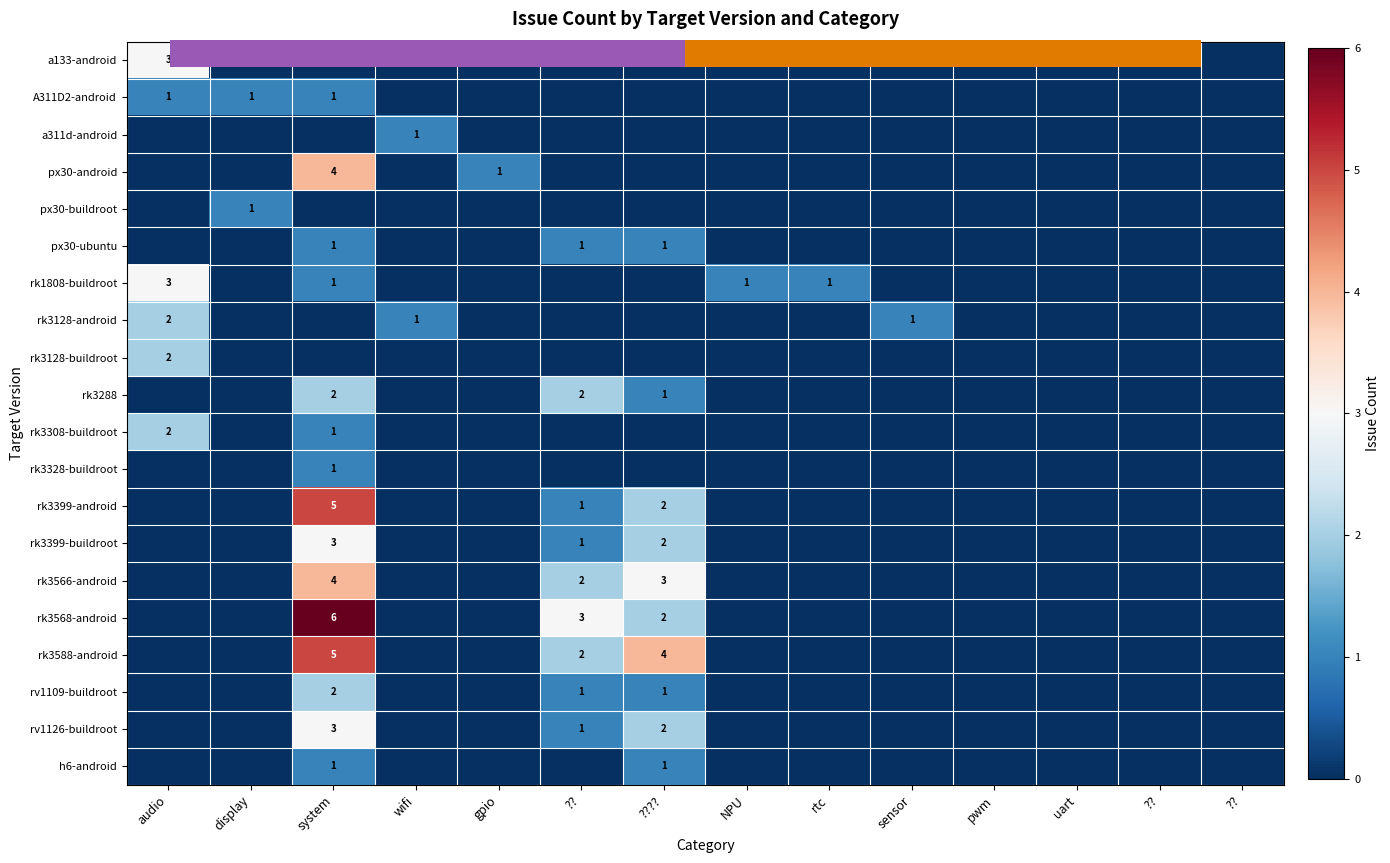

Is it true that A311D2-android equals 2 at display?

False